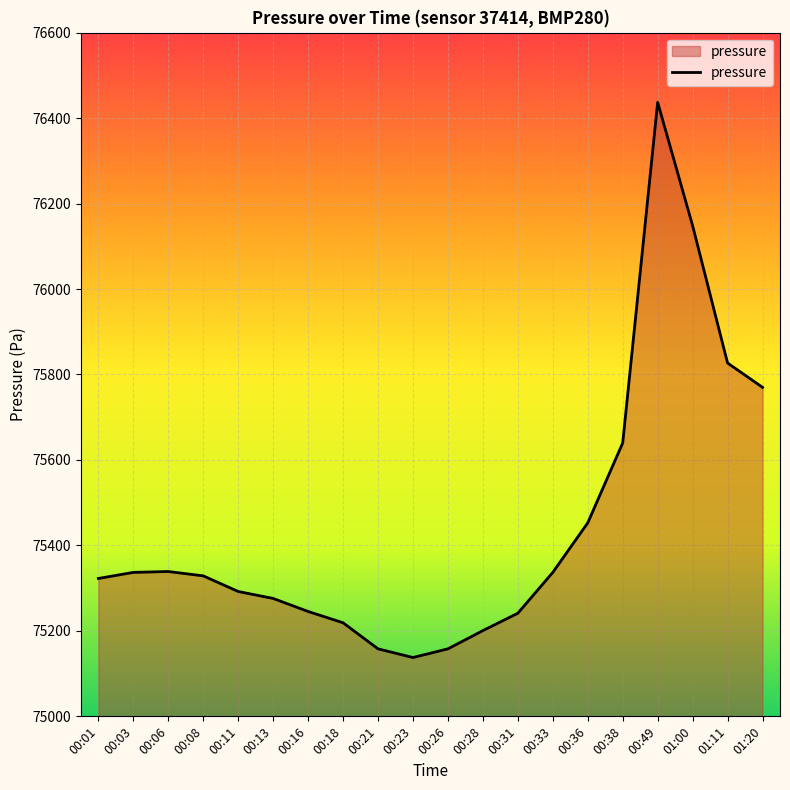

What is the minimum value shown in the chart?

75137.7